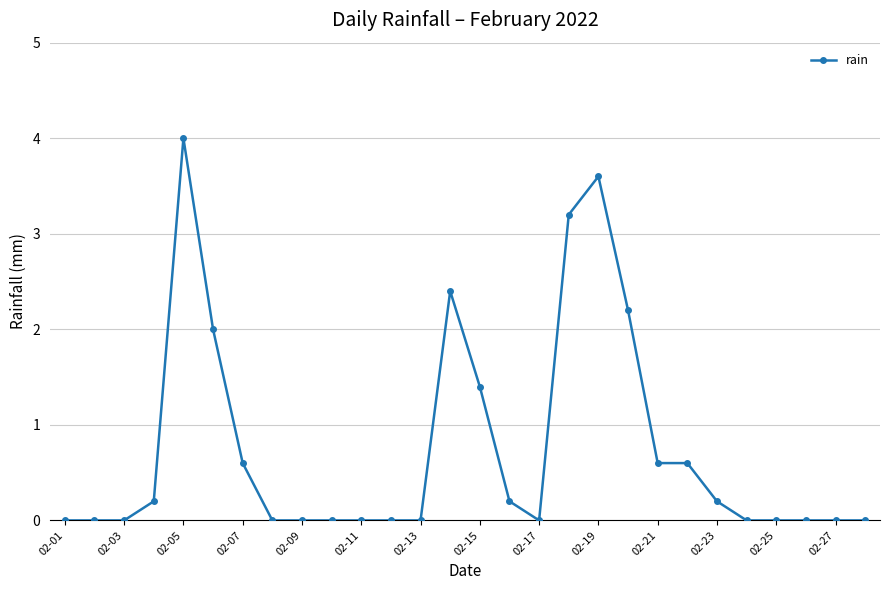

What is the average value?

0.8